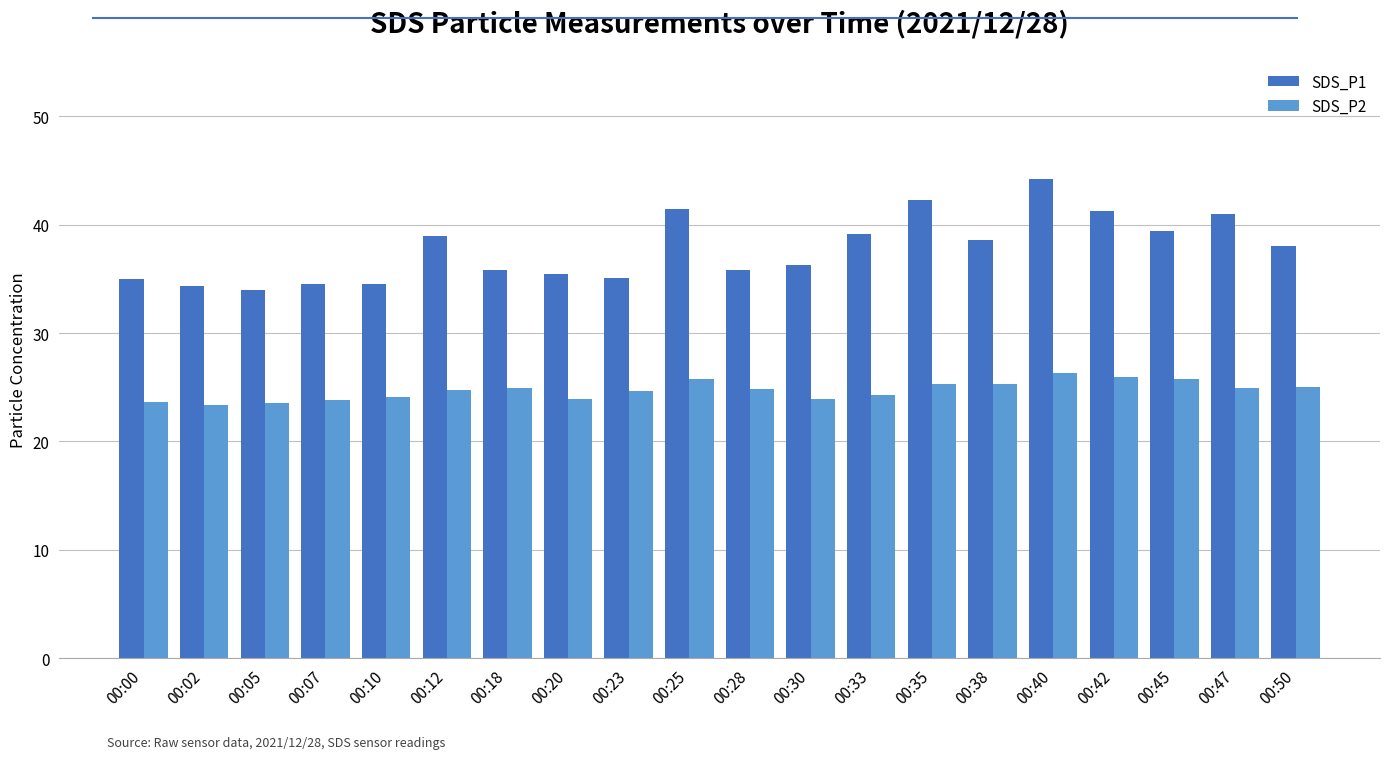

Which series has the widest spread of values?

SDS_P1